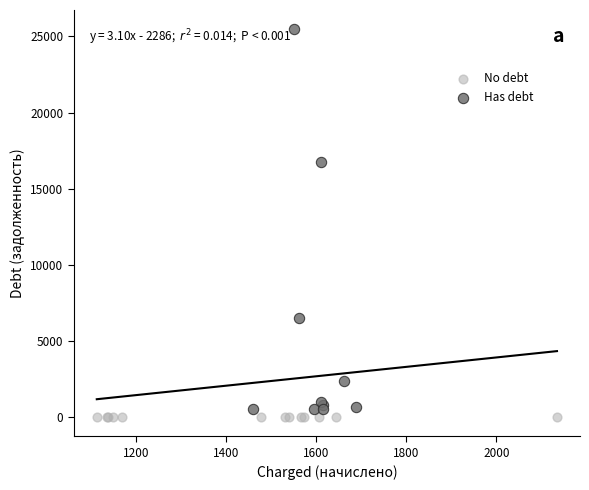

Which series reaches the maximum Y coordinate?

Has debt